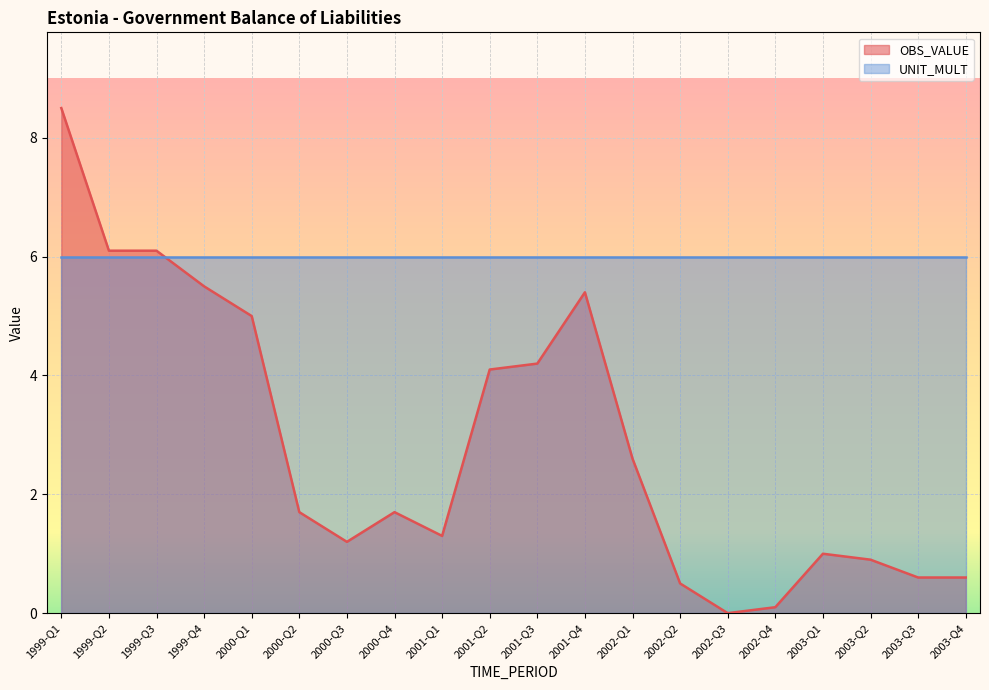

Does the chart display data point markers on the line(s)?

No